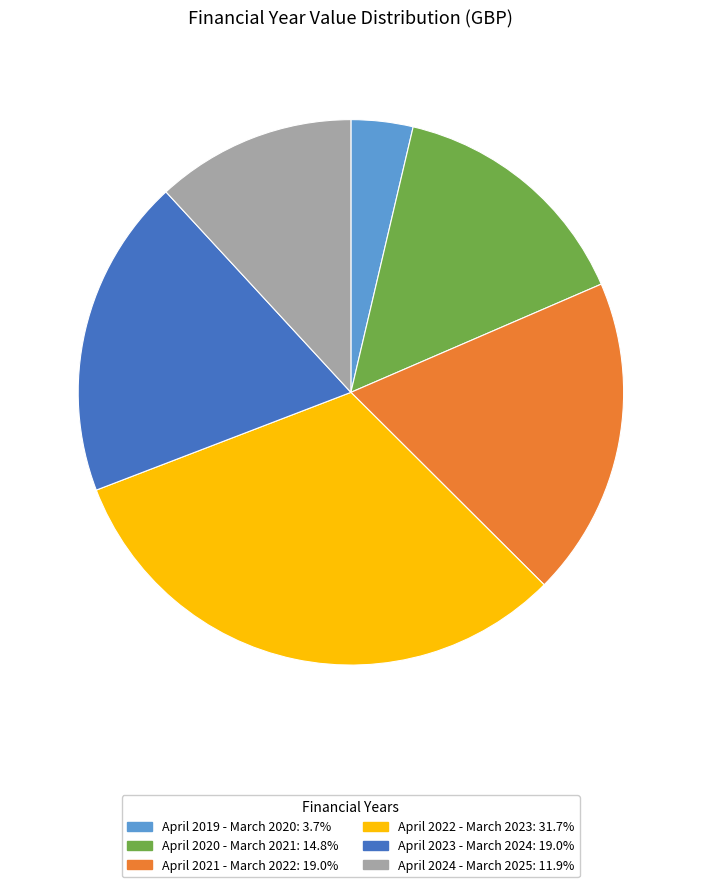

Is the sum of April 2023 - March 2024 and April 2019 - March 2020 greater than half?

No